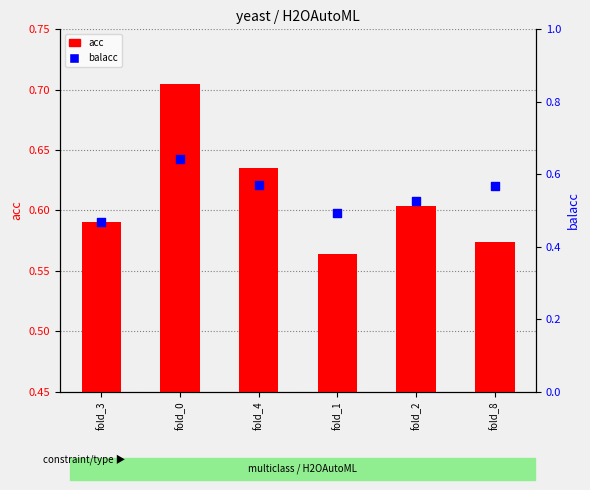

Which series reaches the maximum Y coordinate?

acc